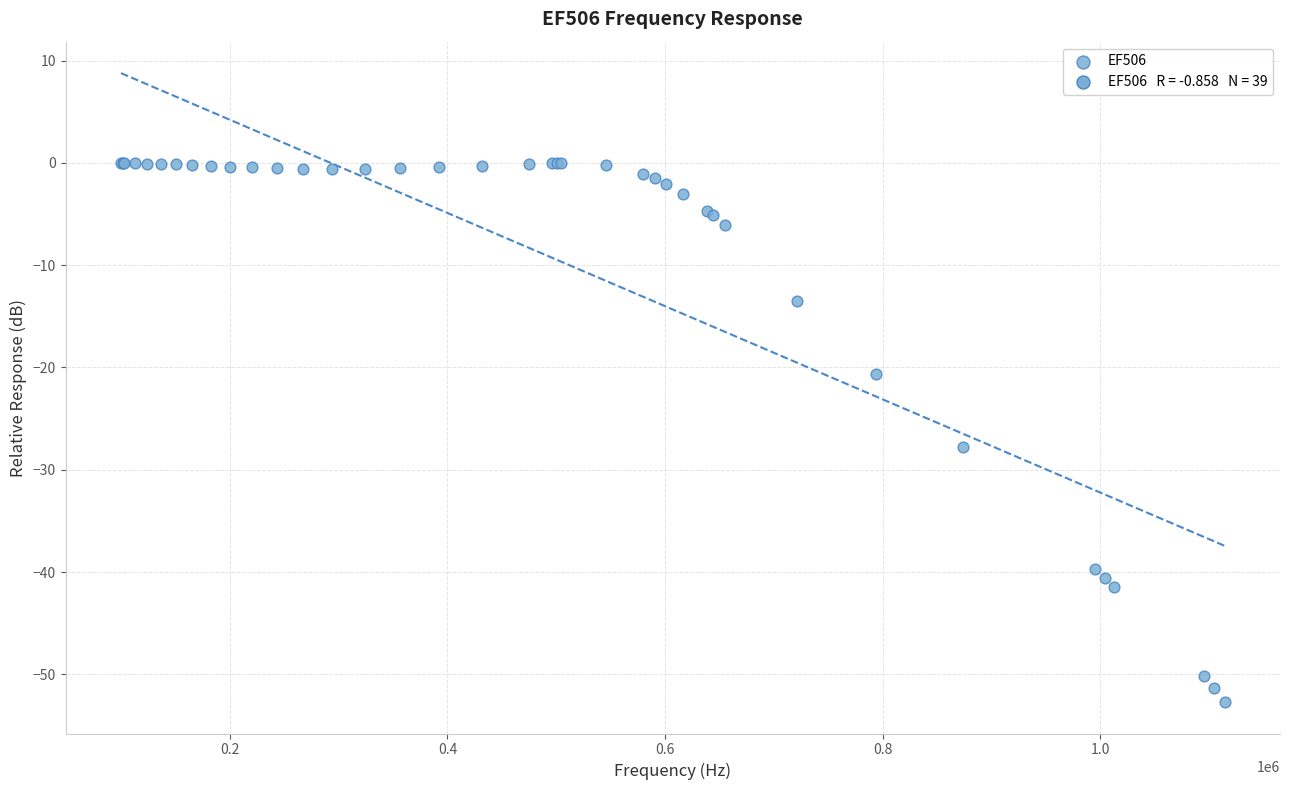

What Y value in the scatter plot is closest to -26?

-27.8